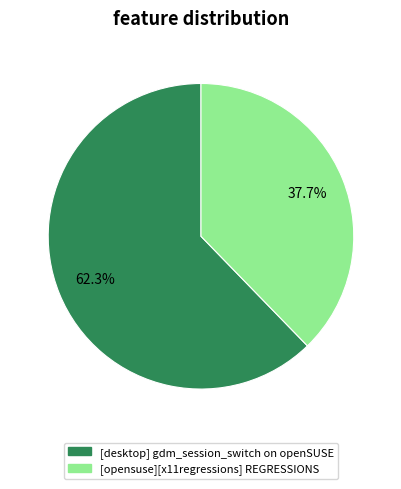

Rank the categories by value from lowest to highest.

[opensuse][x11regressions] REGRESSIONS, [desktop] gdm_session_switch on openSUSE